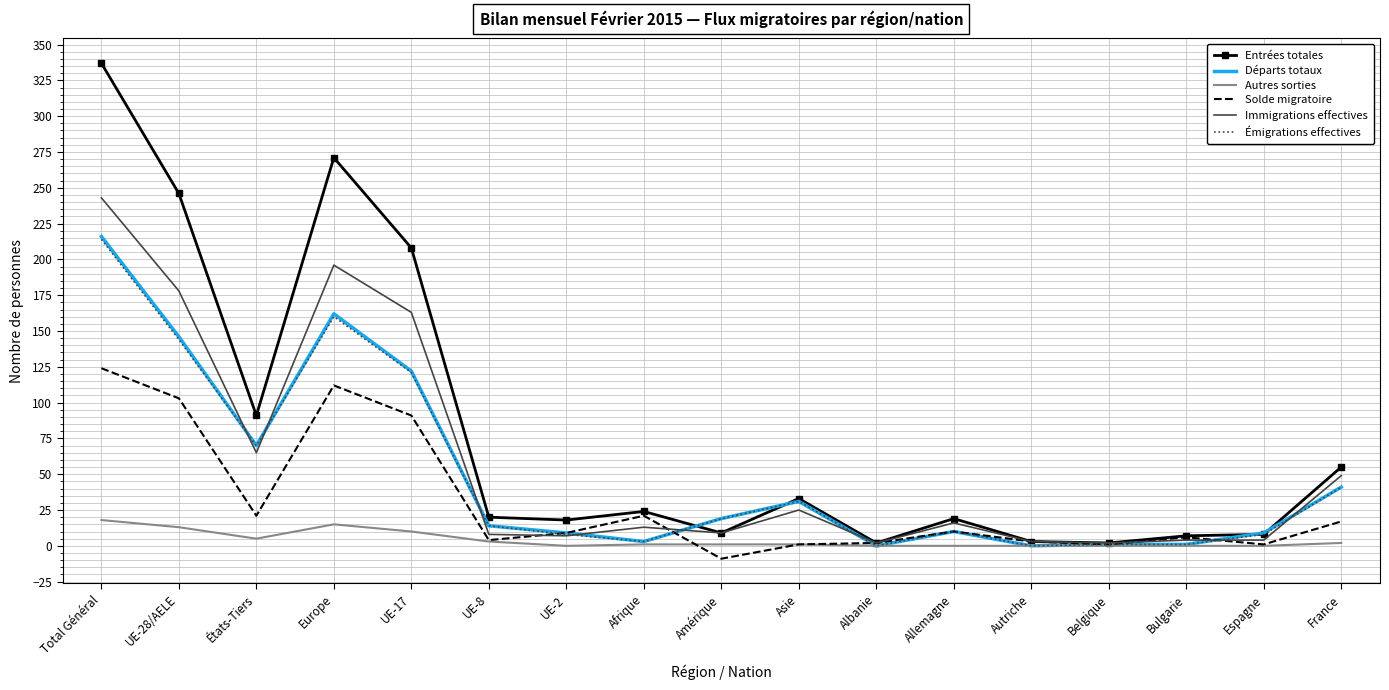

Where is Émigrations effectives nearest to the value 107?

UE-17